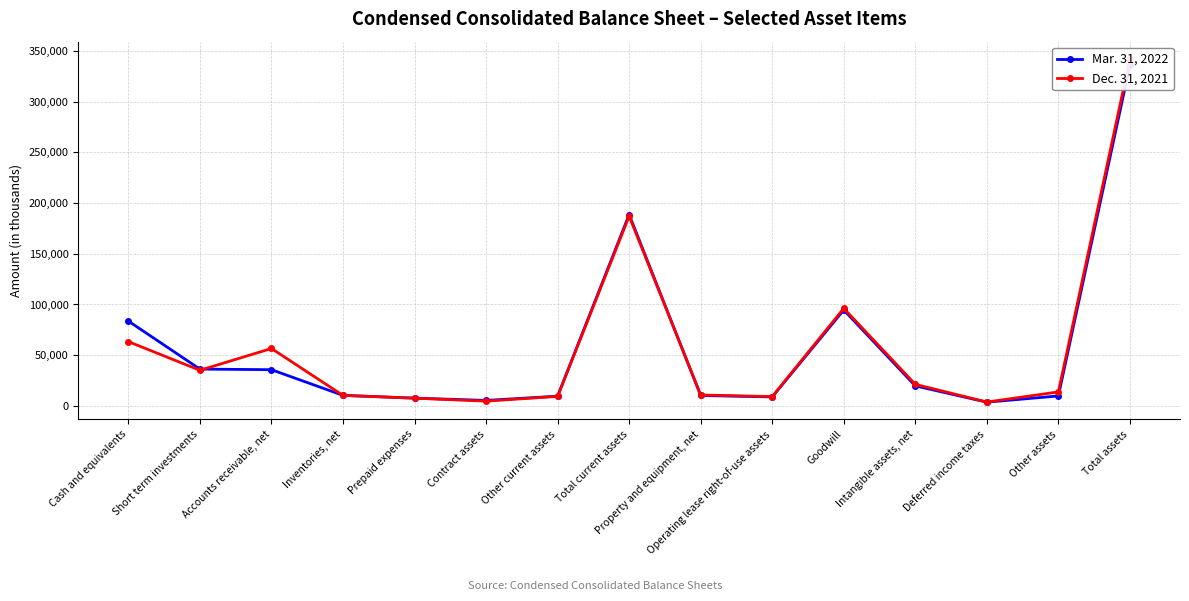

How many lines are shown in the chart?

2